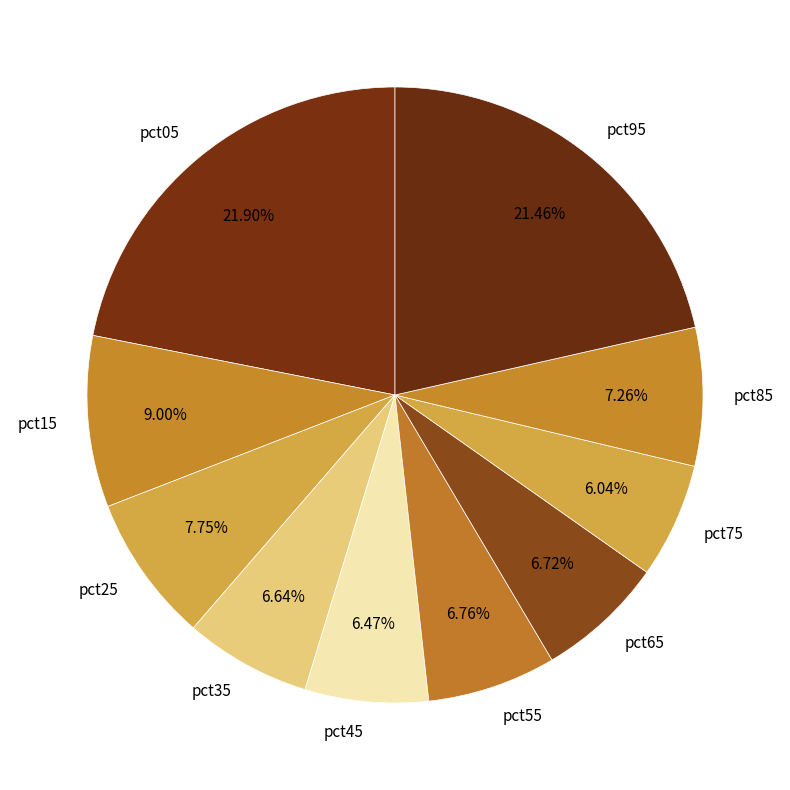

What percentage is the pct85 slice, to the nearest percent?

7%